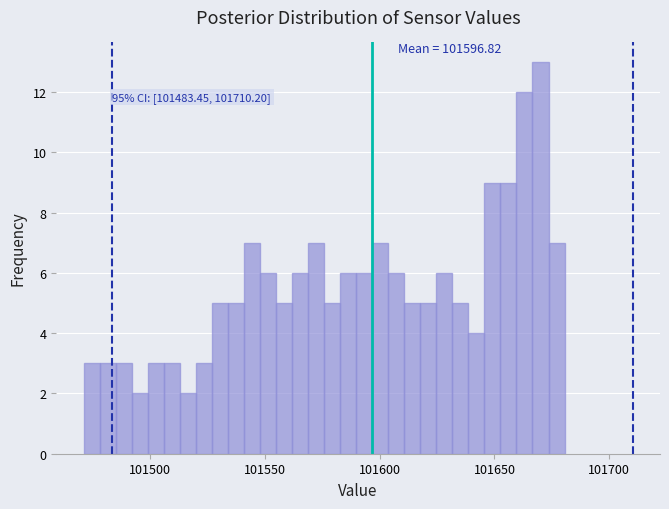

Around what value on the x-axis is the tallest bar? Give the approximate position of its centre, as read against the axis.

101670